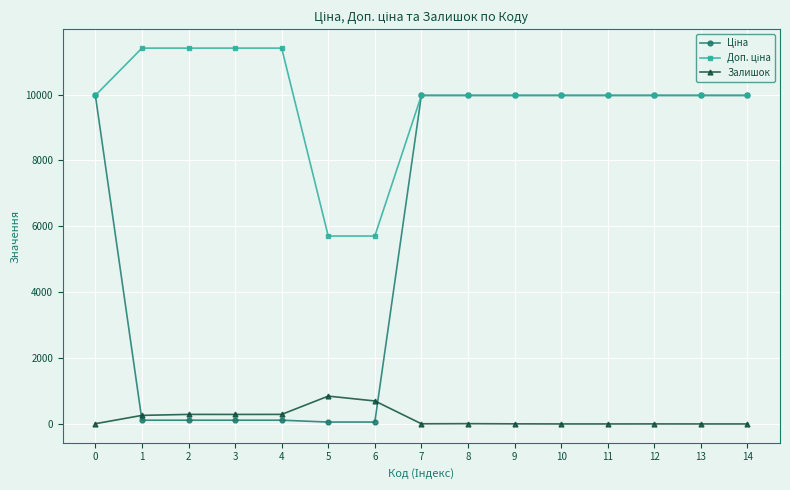

True or false: Залишок has more than 1 points higher than both neighbors.

True